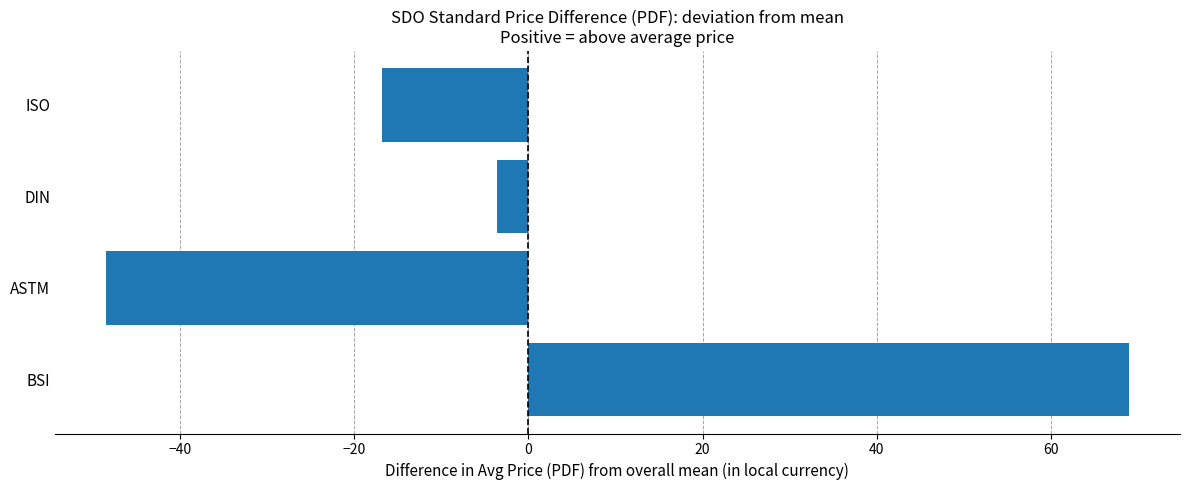

Reading top to bottom, extract all data points from this chart.

-16.8	-3.6	-48.5	68.9